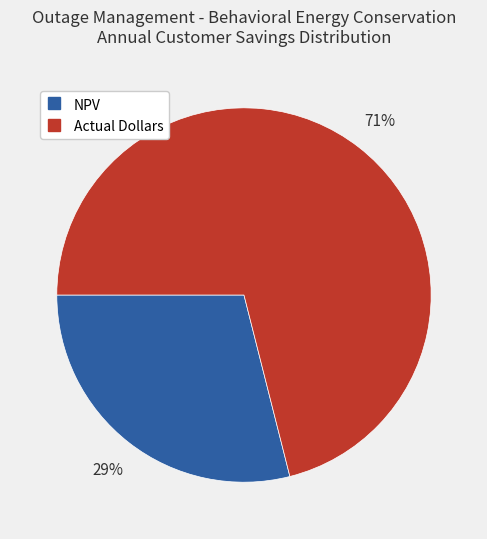

What is the smallest slice in the pie chart?

NPV